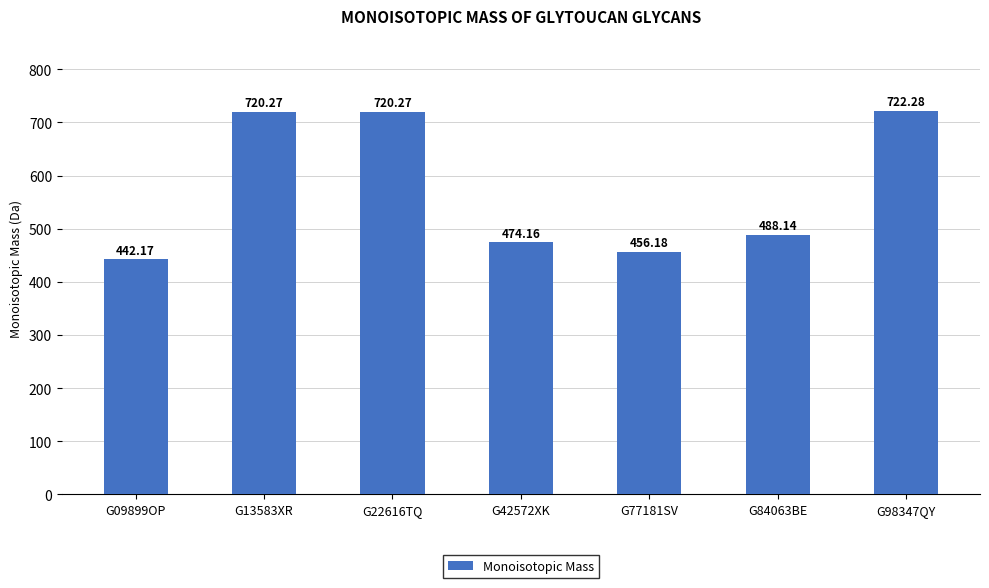

The value at G22616TQ is 364.7. True or false?

False